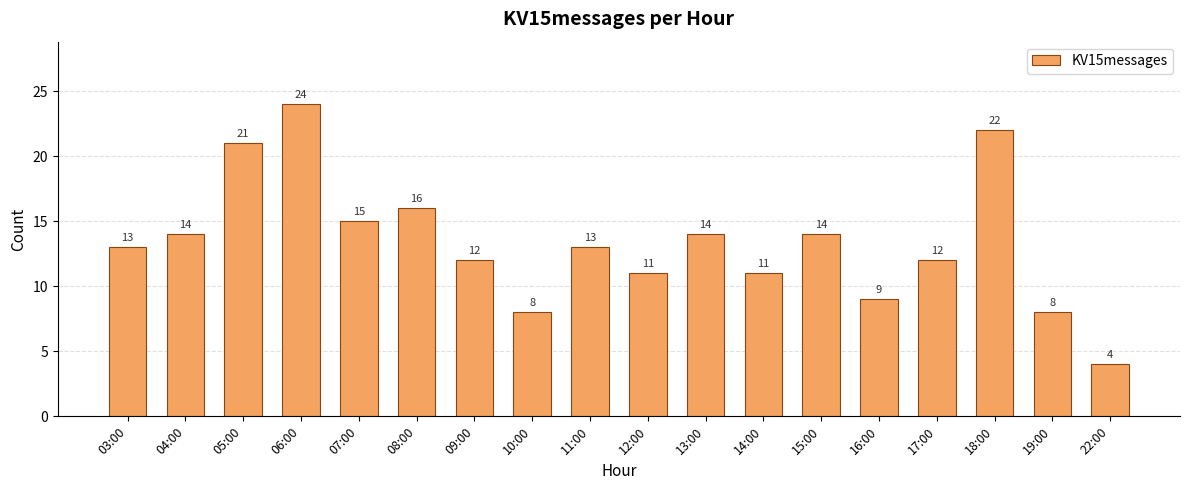

Reading left to right, extract all data points from this chart.

13	14	21	24	15	16	12	8	13	11	14	11	14	9	12	22	8	4